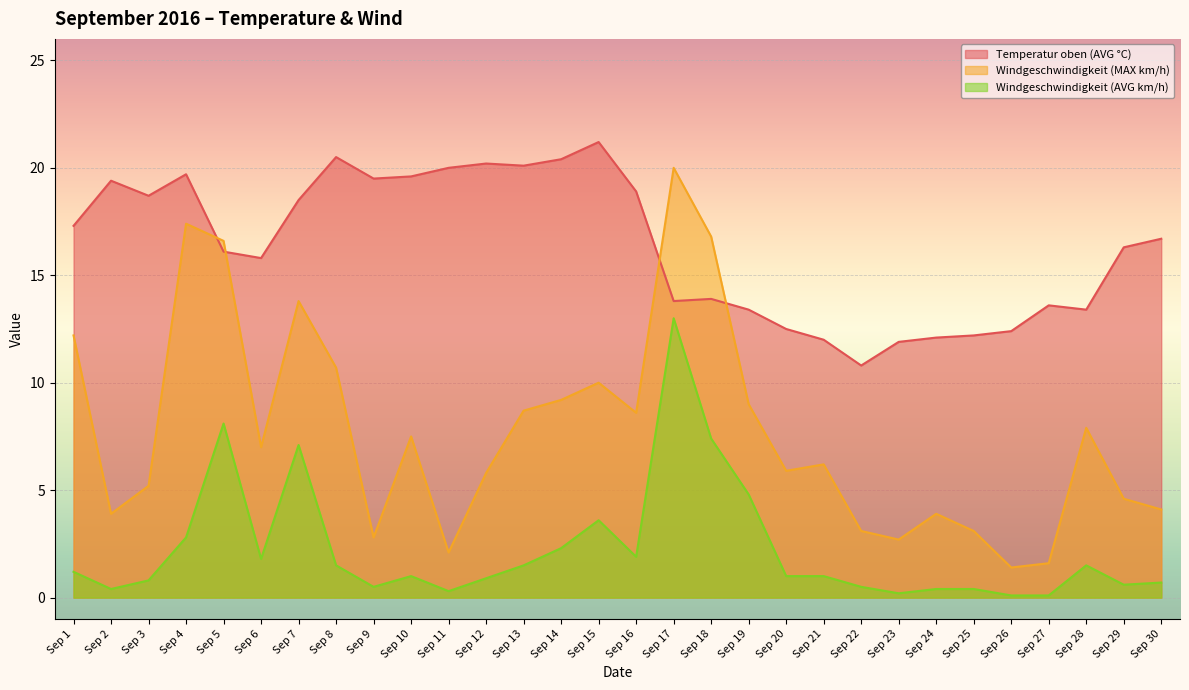

How many values in the Windgeschwindigkeit (AVG km/h) series are below 1?

13